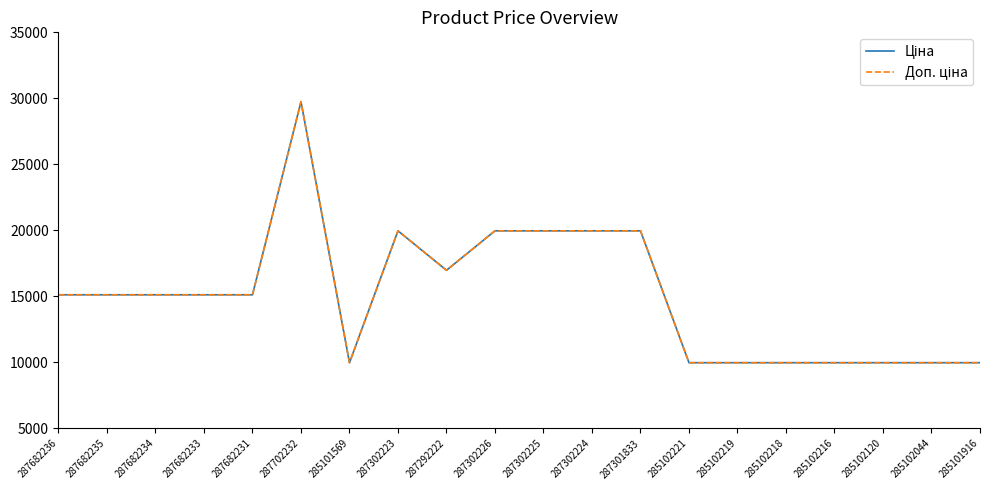

Is it true that Ціна equals 19964.2 at 287302225?

True